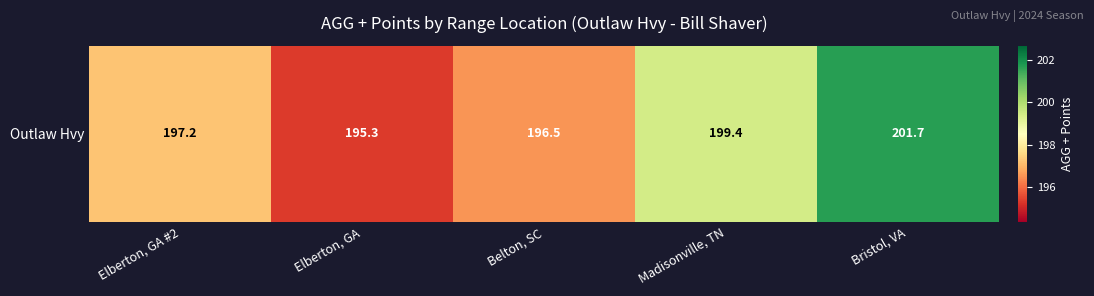

Read the value at Belton, SC.

196.5